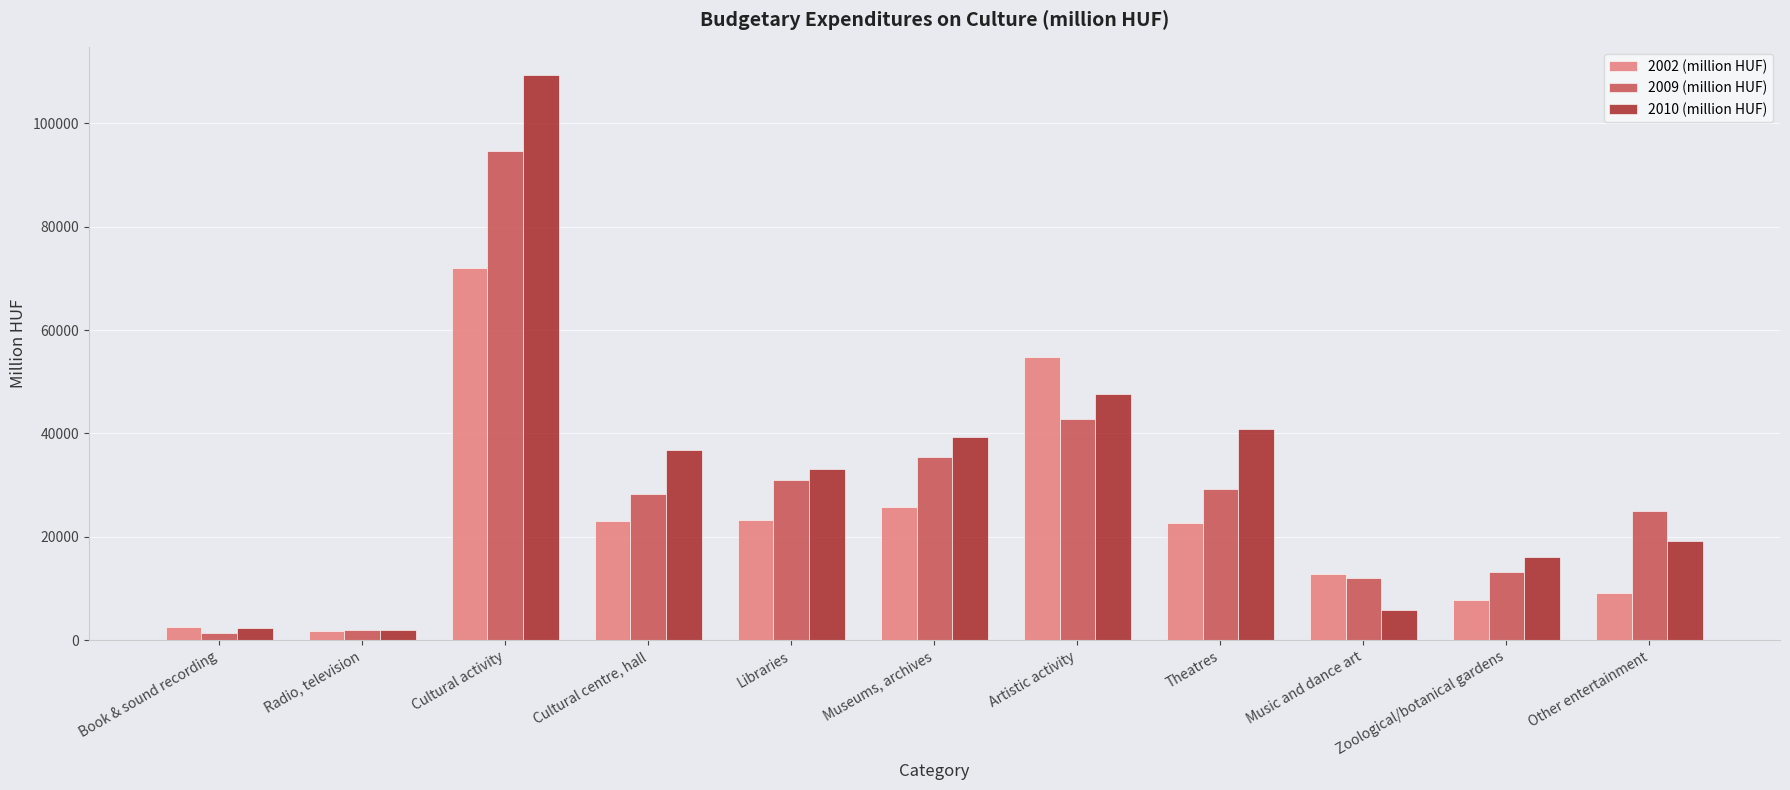

Between Book & sound recording and Zoological/botanical gardens, which series saw the biggest shift?

2010 (million HUF)